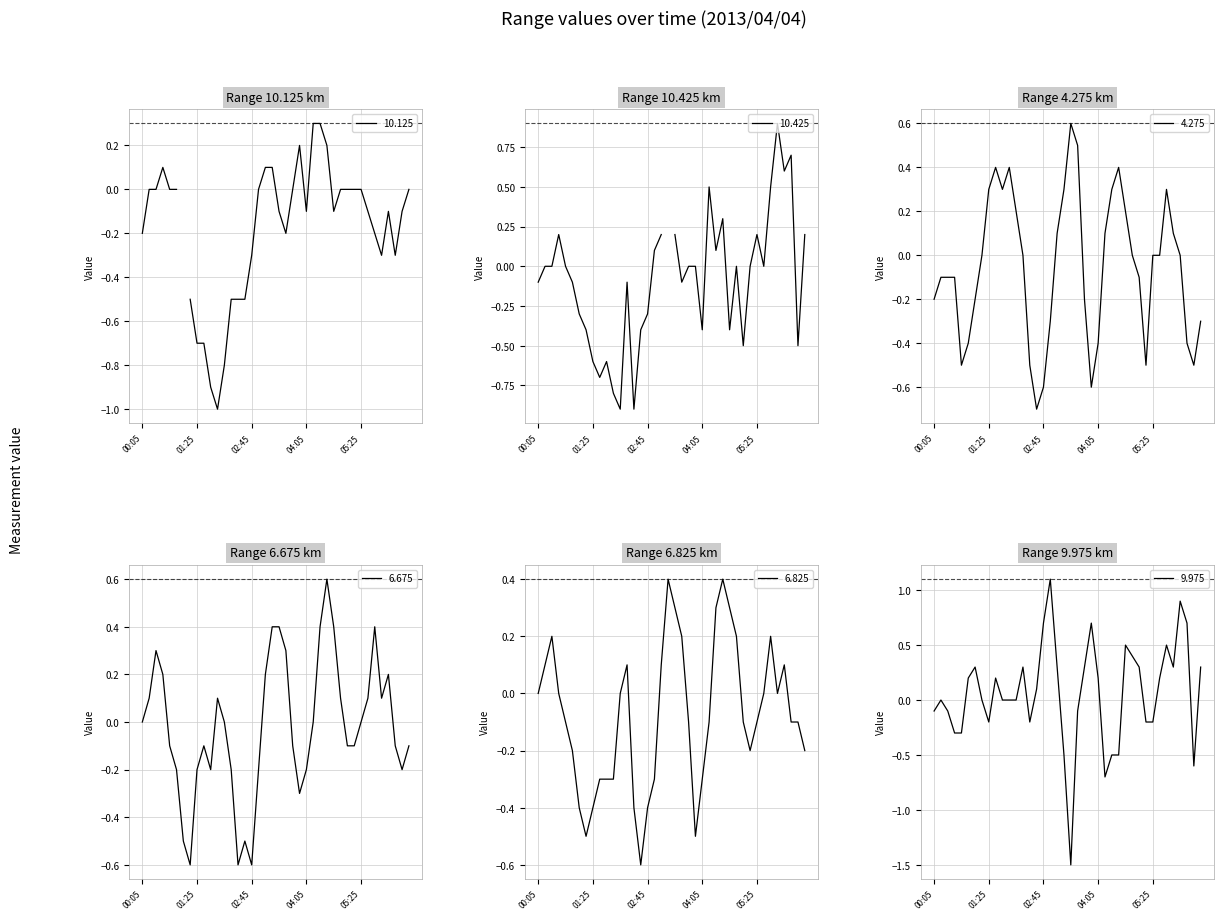

What is the minimum value for 4.275?

-0.7